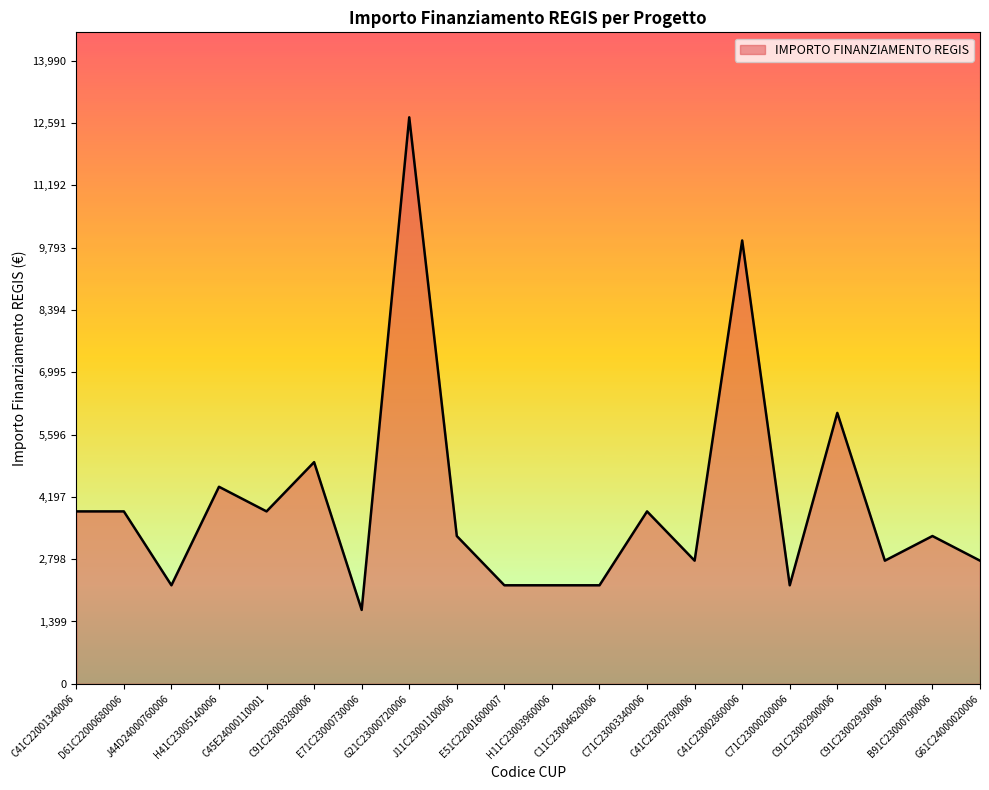

What is the change in value from H11C23003960006 to B91C23000790006?

+1106